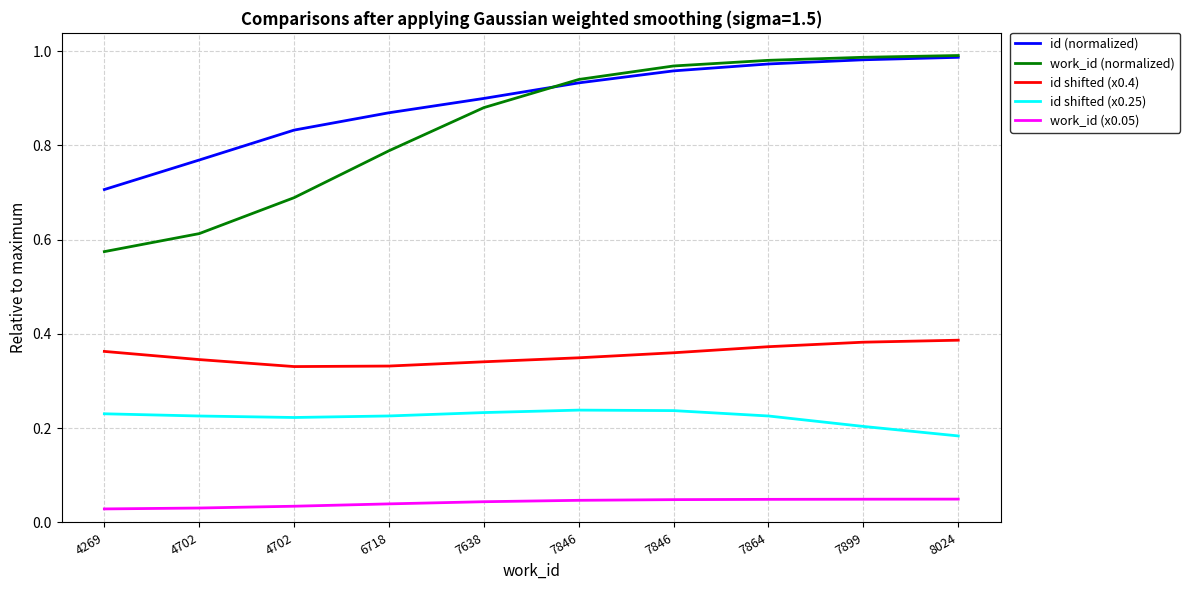

What is the difference between the maximum and second lowest values in the work_id (normalized) series?

0.4